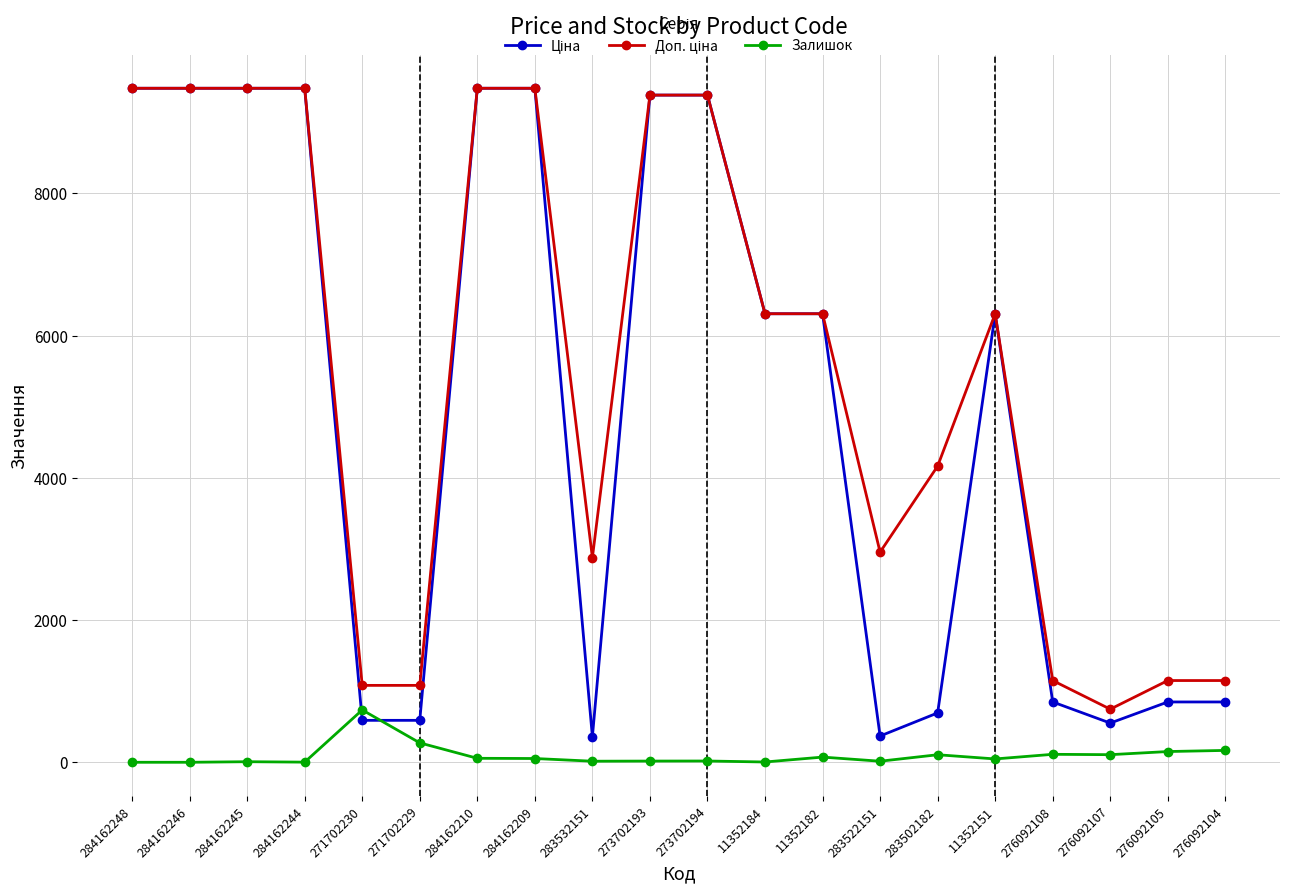

What is the sum of all Залишок values?

1960.0